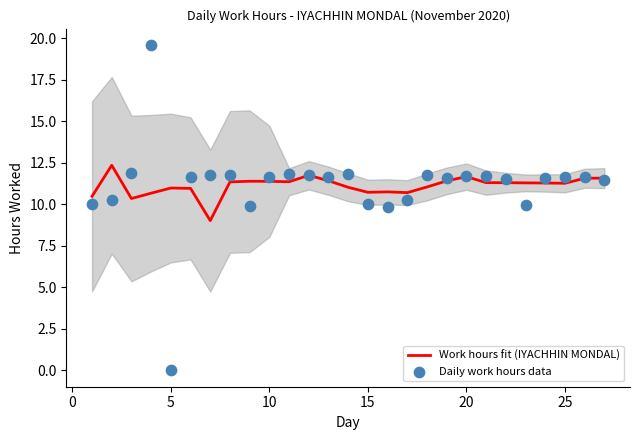

What is the total value across all series at 25?

22.9